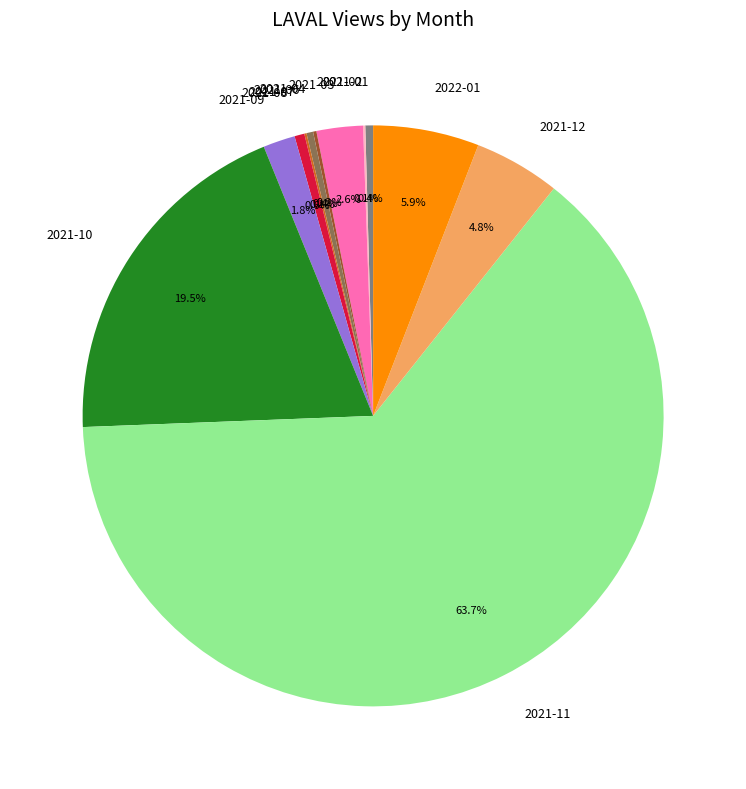

What is the total percentage of 2021-10 and 2021-09?

21.3%